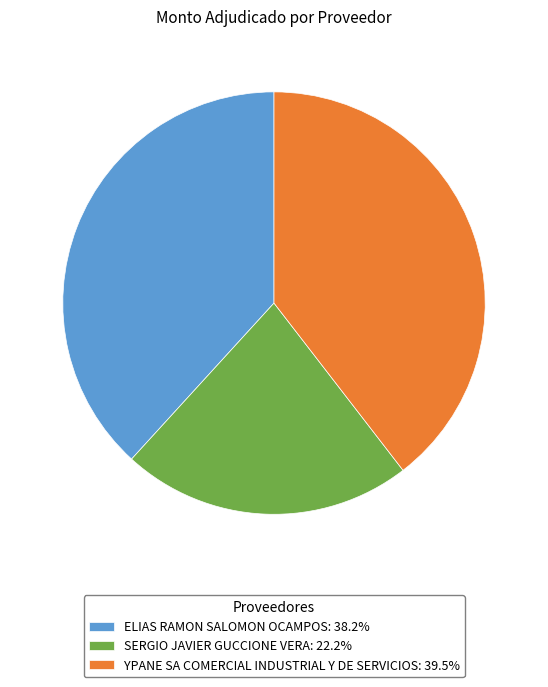

How many segments does this pie chart have?

3